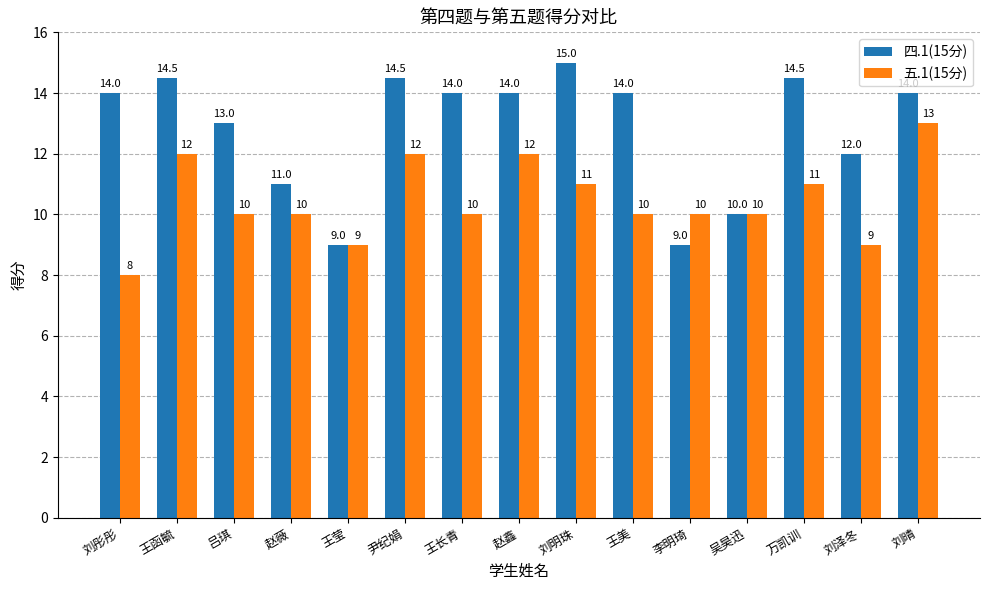

Read the 四.1(15分) value at 刘泽冬.

12.0